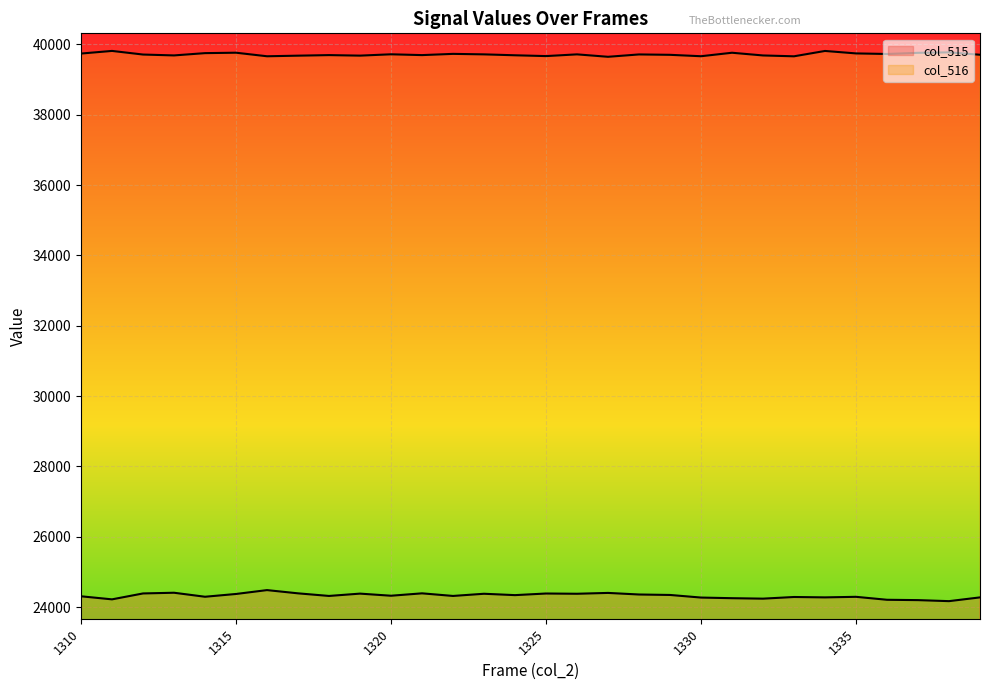

At which label does col_515 first exceed 24323?

1312